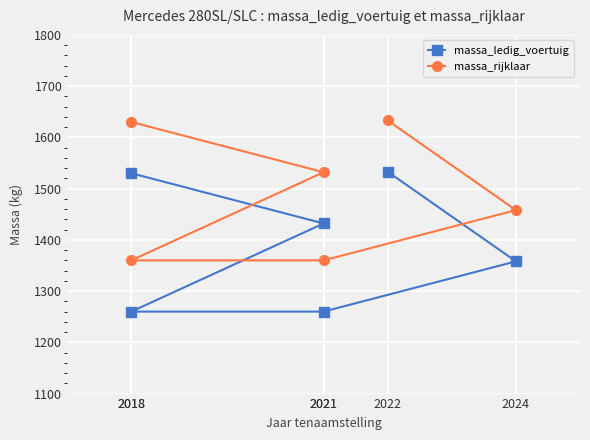

Which series has the largest total across all categories?

massa_rijklaar